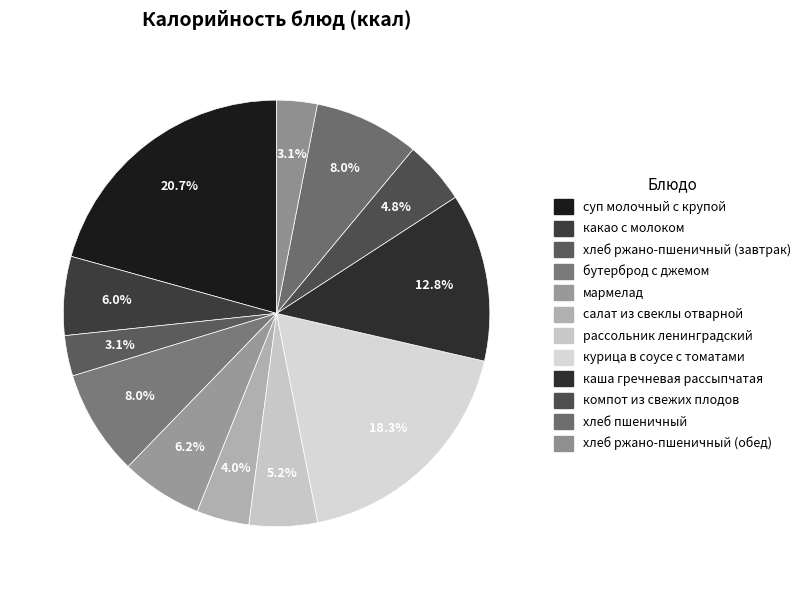

How many slices are in this pie chart?

12